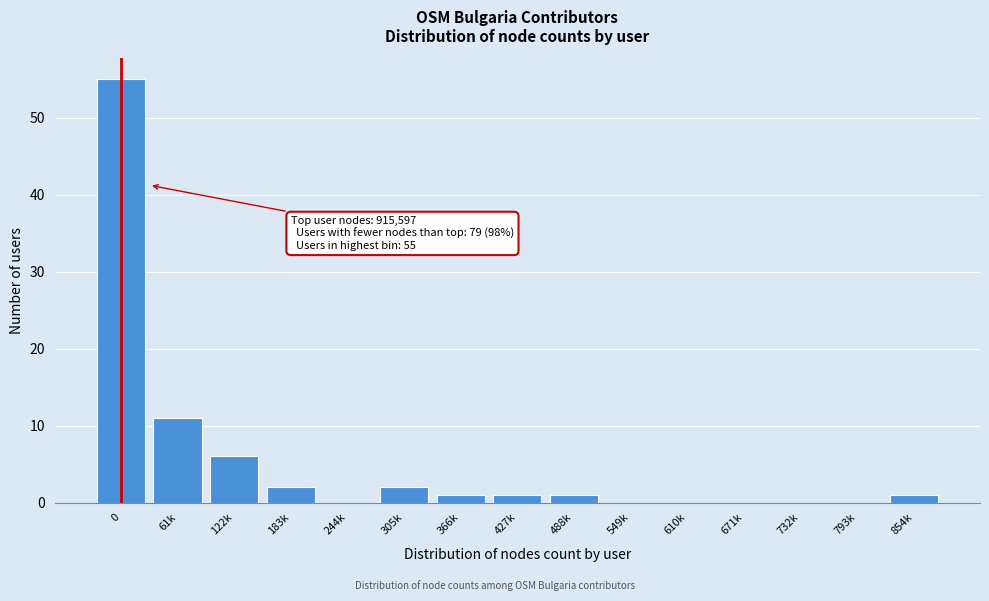

Reading left to right, transcribe all the data shown in this chart.

0=55	61k=11	122k=6	183k=2	244k=0	305k=2	366k=1	427k=1	488k=1	549k=0	610k=0	671k=0	732k=0	793k=0	854k=1